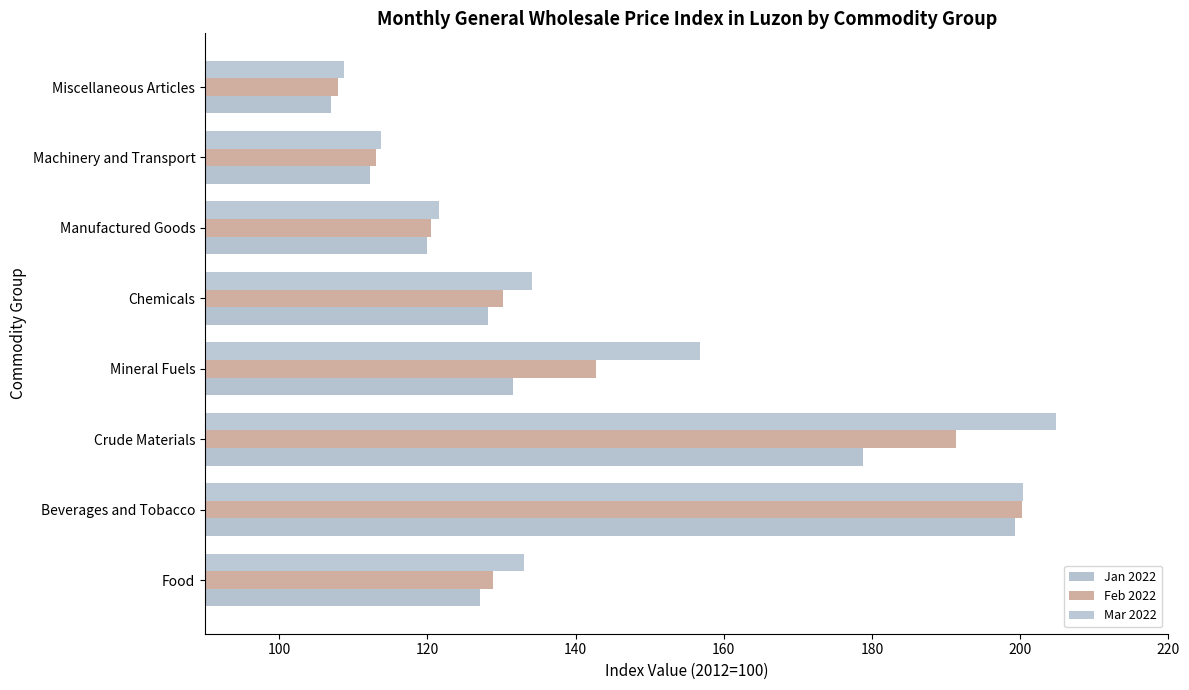

Rank the series by their average value, from highest to lowest.

Mar 2022, Feb 2022, Jan 2022